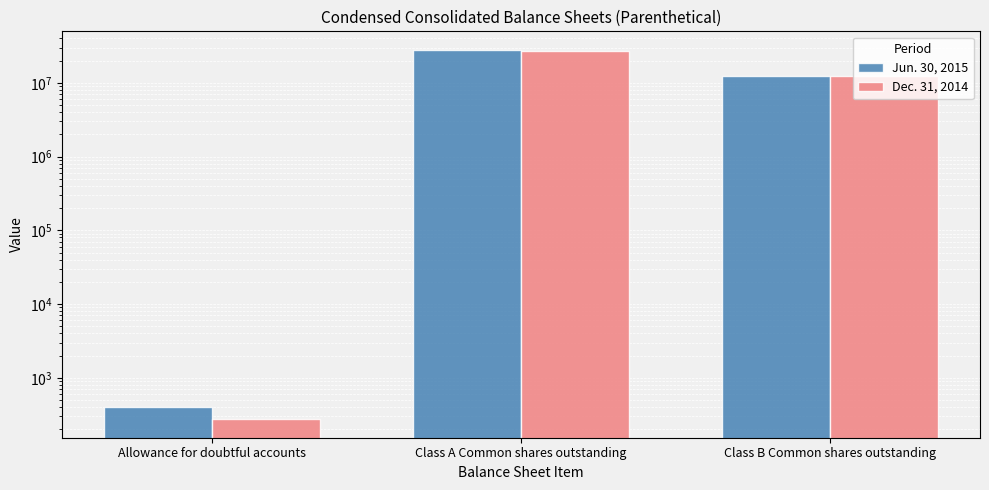

Rank the categories by Jun. 30, 2015 value from lowest to highest.

Allowance for doubtful accounts, Class B Common shares outstanding, Class A Common shares outstanding